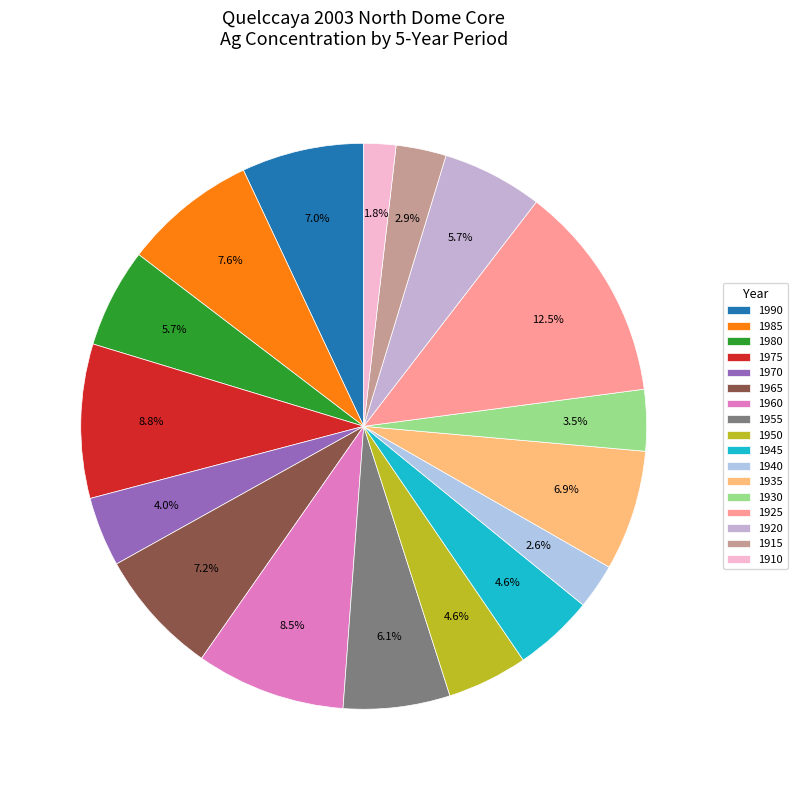

True or false: 1980 accounts for 6% of the total.

True